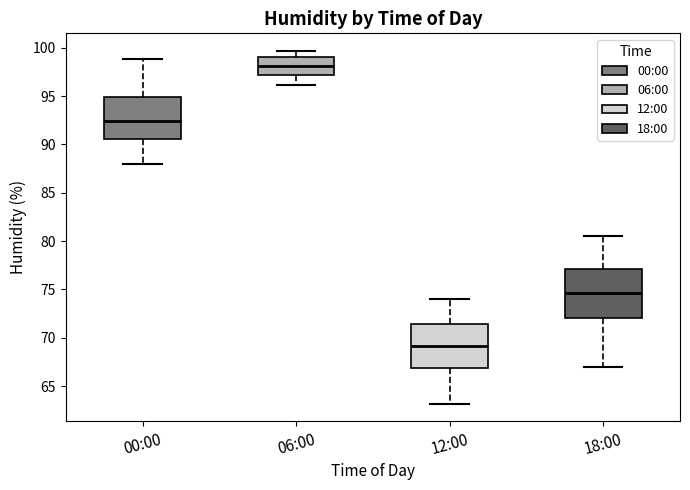

Which box has the lowest median line?

12:00